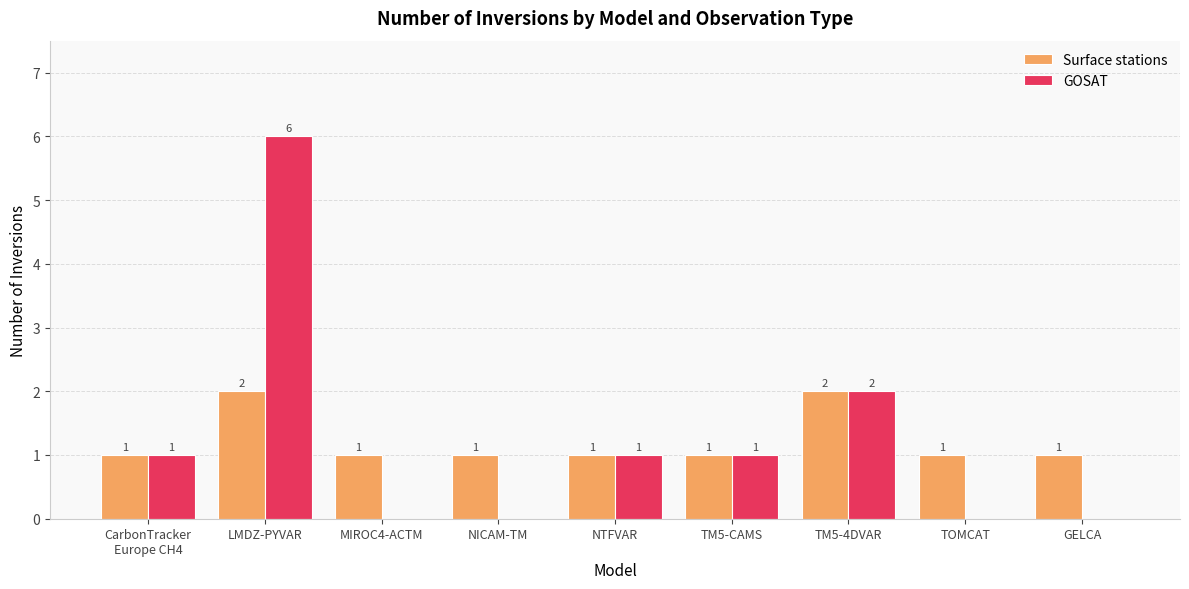

Reading left to right, list all the values displayed in this chart.

Surface stations: CarbonTracker
Europe CH4=1	LMDZ-PYVAR=2	MIROC4-ACTM=1	NICAM-TM=1	NTFVAR=1	TM5-CAMS=1	TM5-4DVAR=2	TOMCAT=1	GELCA=1
GOSAT: CarbonTracker
Europe CH4=1	LMDZ-PYVAR=6	MIROC4-ACTM=0	NICAM-TM=0	NTFVAR=1	TM5-CAMS=1	TM5-4DVAR=2	TOMCAT=0	GELCA=0